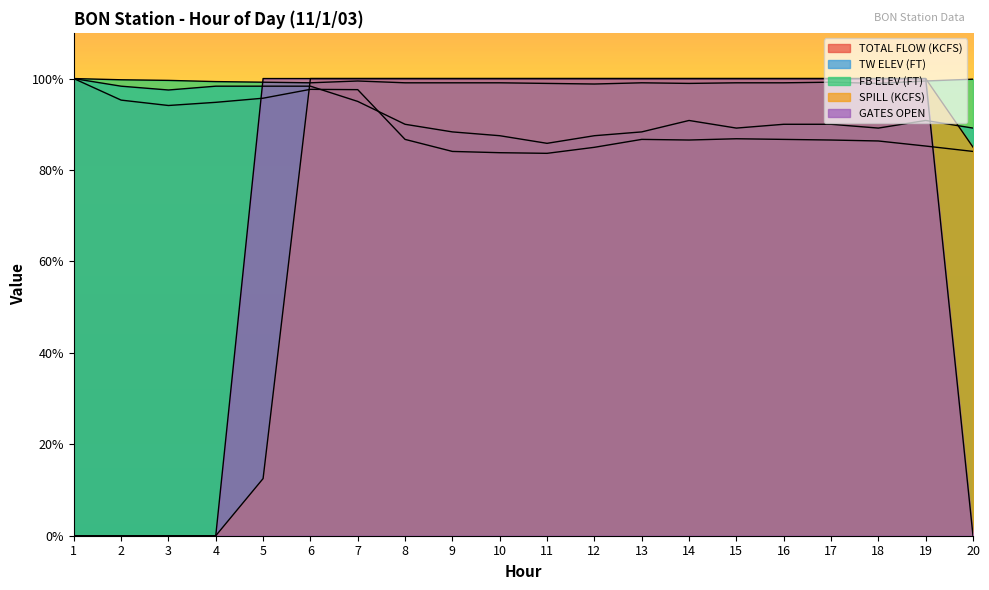

List the series in order of their peak value, lowest first.

TOTAL FLOW (KCFS), TW ELEV (FT), FB ELEV (FT), SPILL (KCFS), GATES OPEN